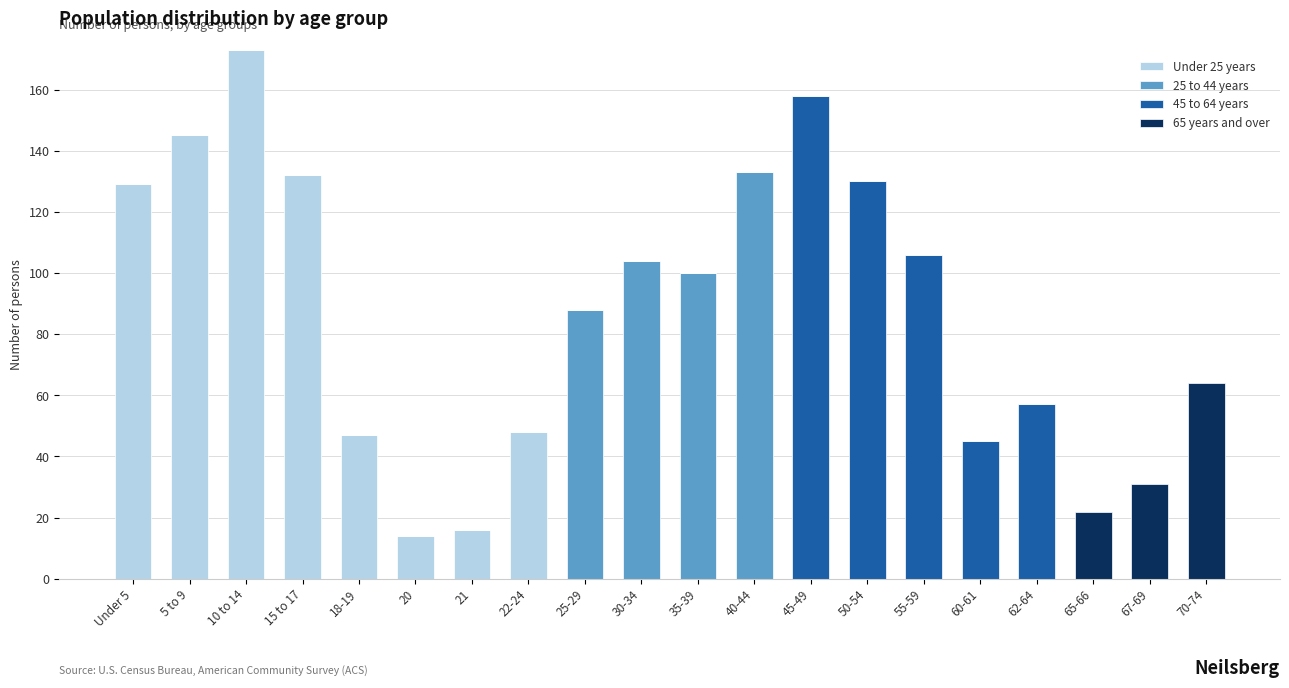

What is the total value across all series at 18-19?

47